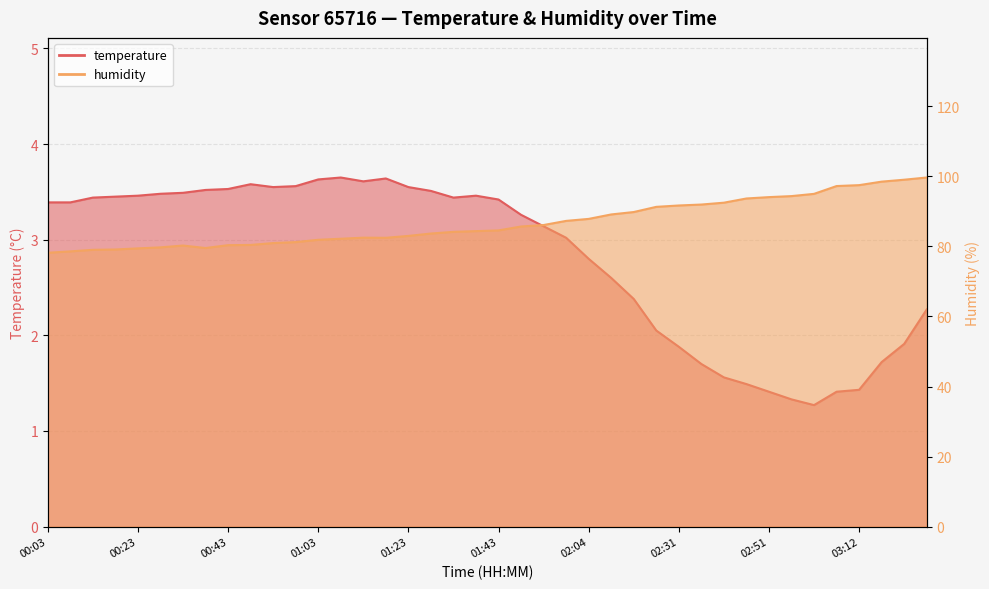

Rank the series by their average value, from lowest to highest.

temperature, humidity